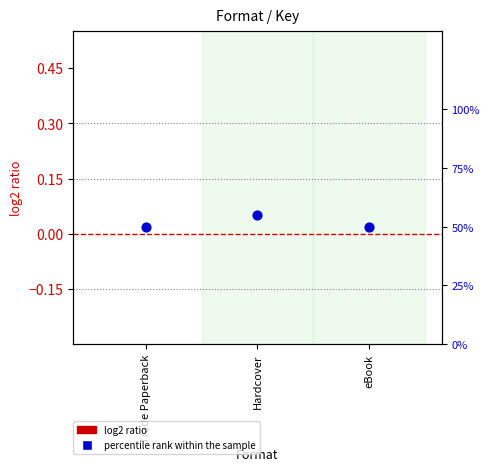

Which series contains the highest Y value?

percentile rank within the sample